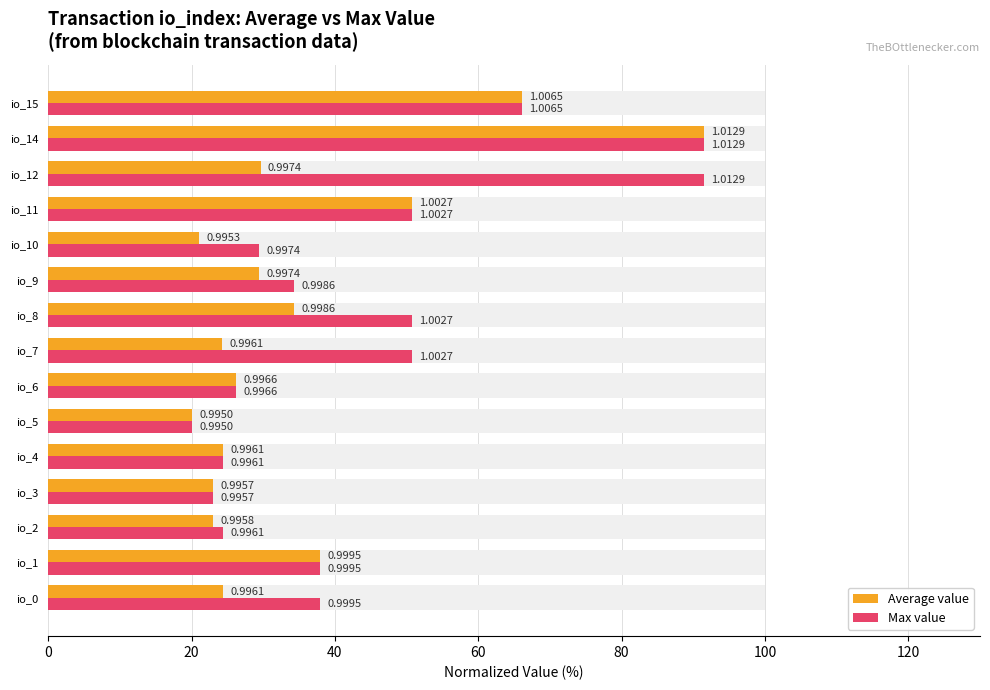

What is the label of the 5th bar from the right?

10